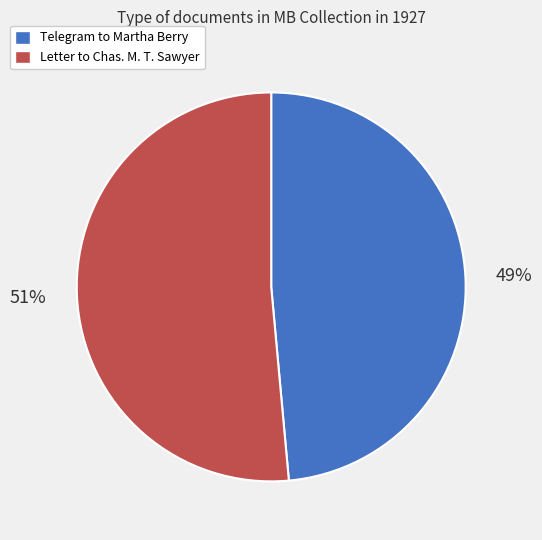

Does any single category account for the majority?

Yes